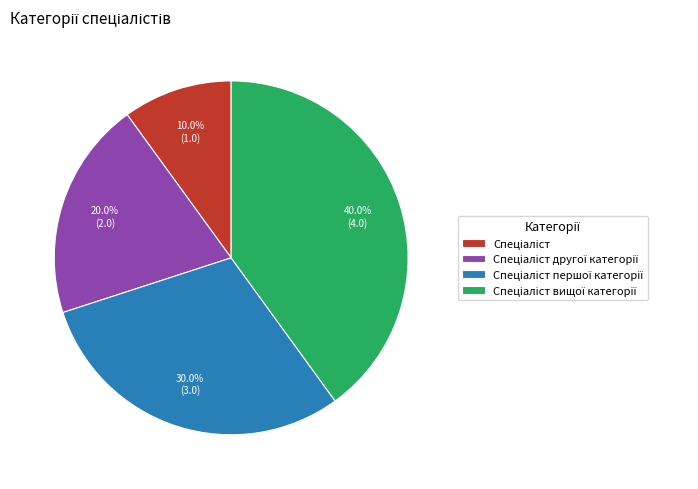

Is there any slice that represents more than half of the pie?

No